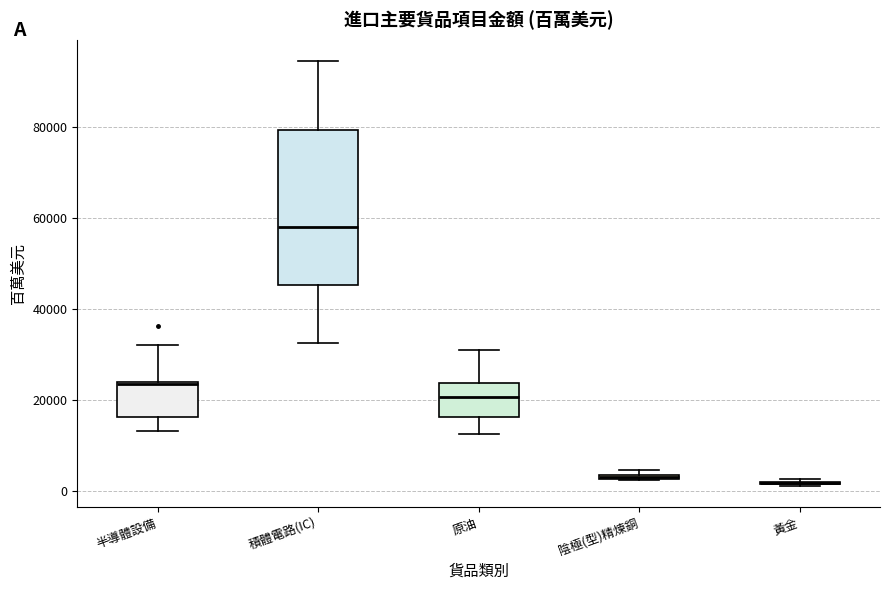

Which box is the tallest, from its lower edge to its upper edge?

積體電路(IC)